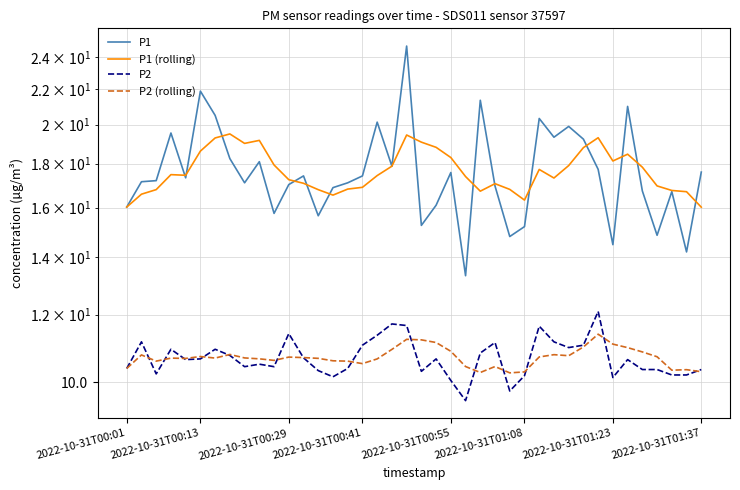

What is the total value across all series at 15?

54.9